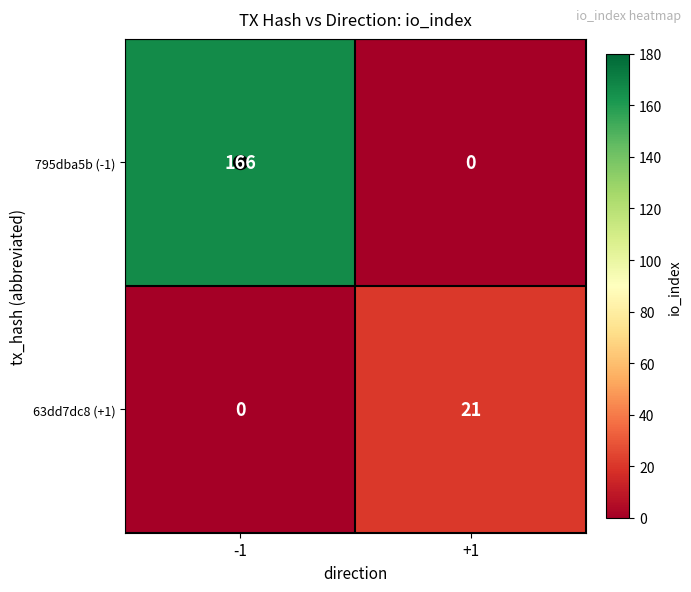

The value of 63dd7dc8 (+1) at +1 is 21. True or false?

True